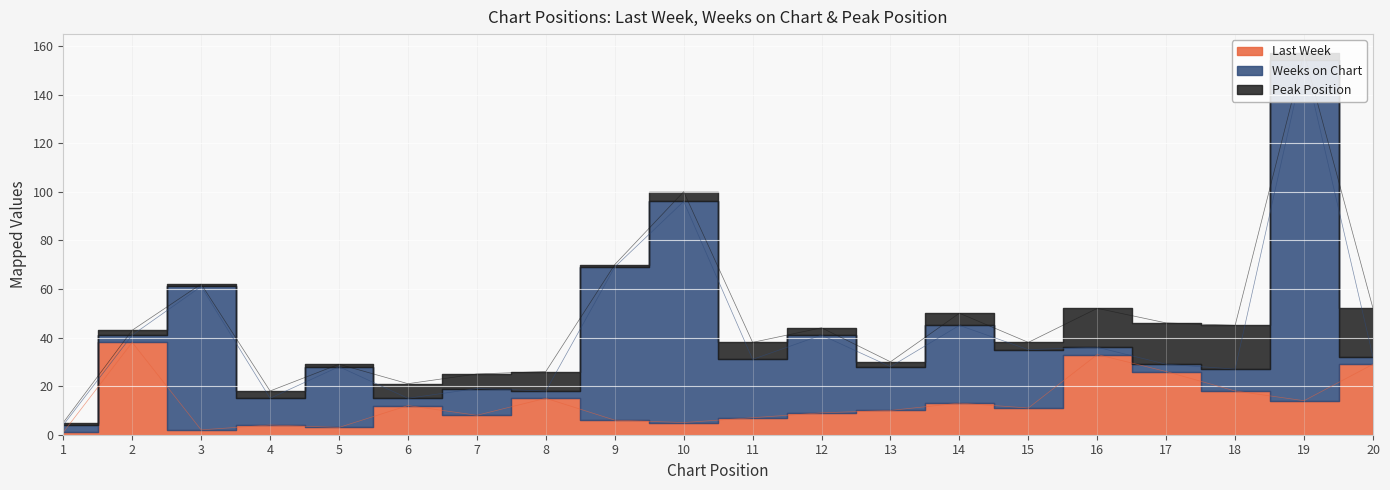

Which series changed the most between 16 and 19?

Weeks on Chart